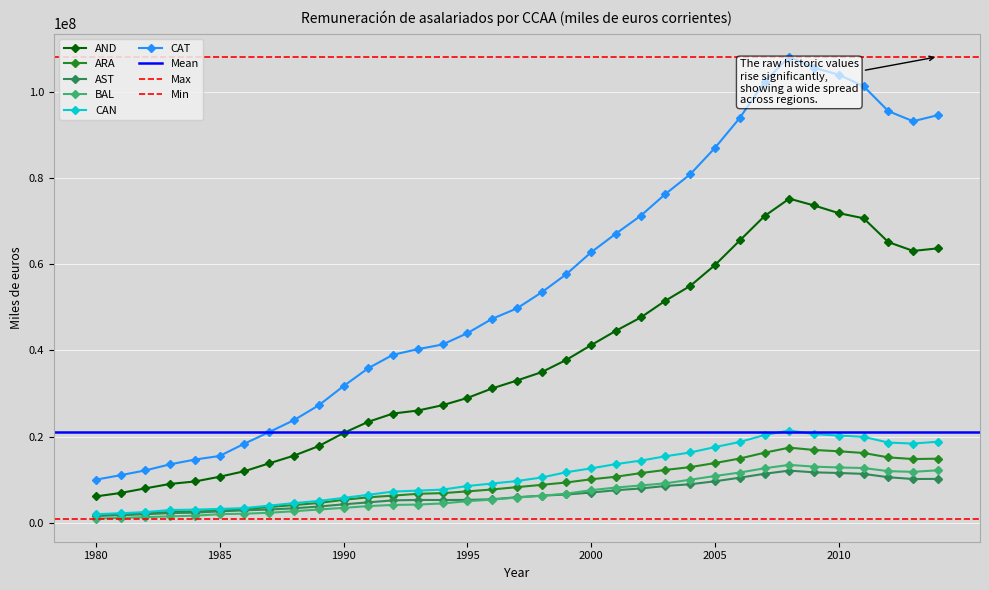

How many lines are shown in the chart?

6